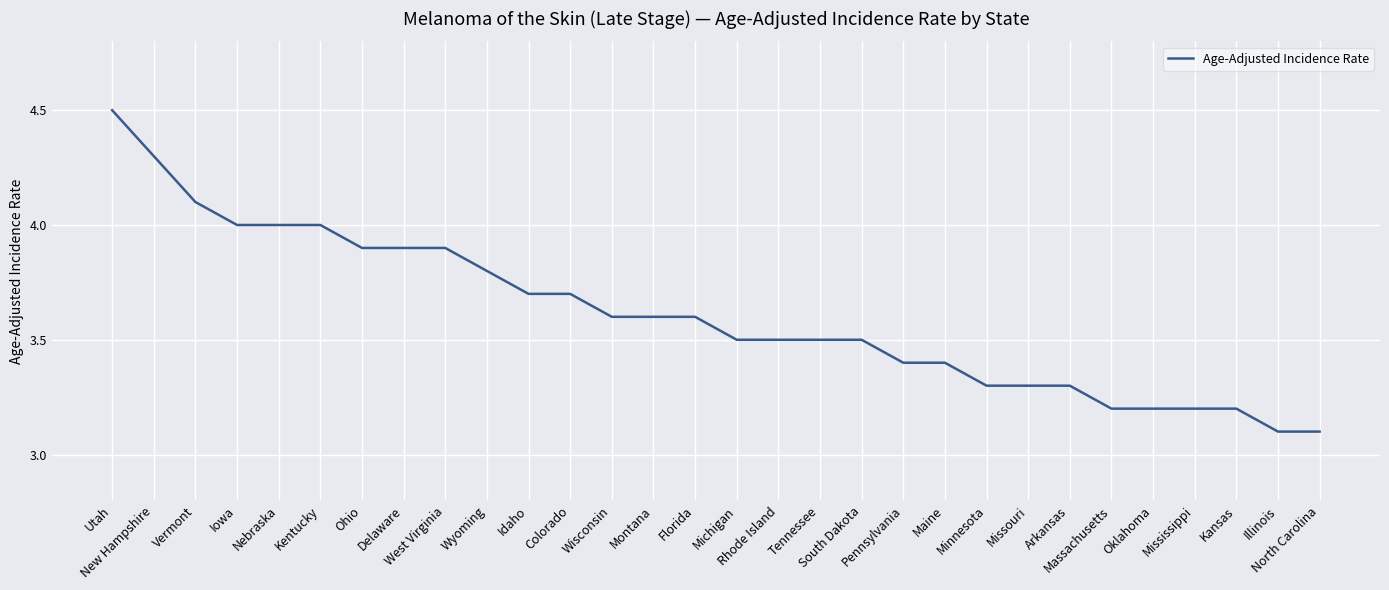

Is this an area chart (filled region under the line)?

No